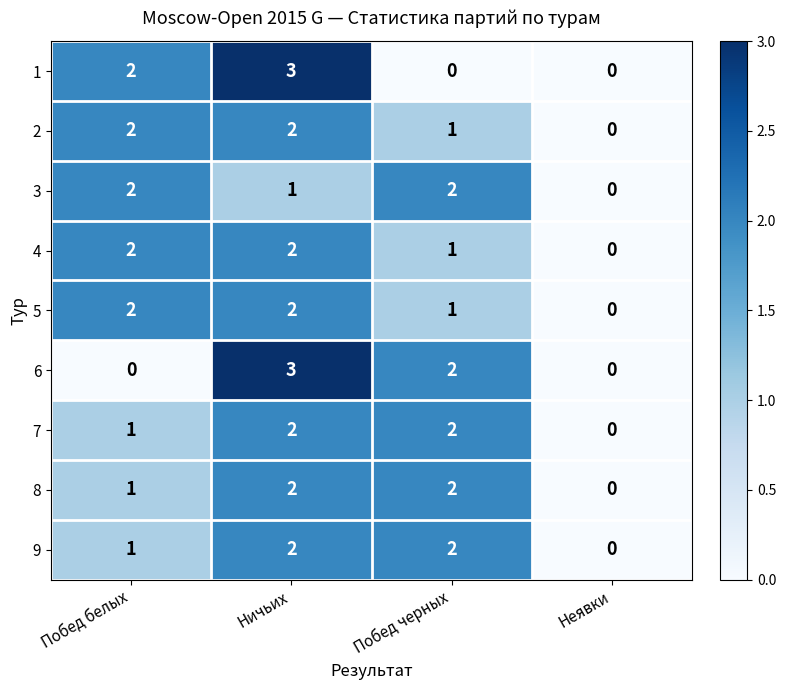

True or false: 9 has a value of -1 at Неявки.

False